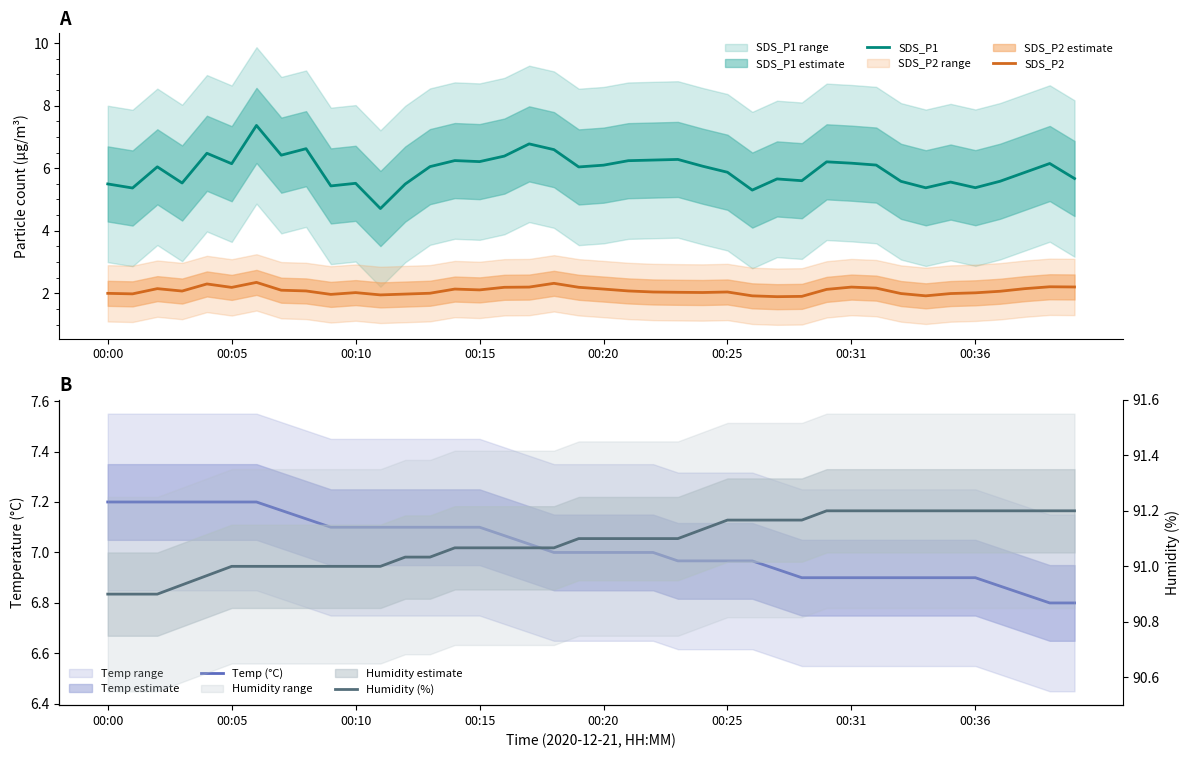

Rank the series by their maximum value, from highest to lowest.

Humidity (%), SDS_P1, Temp (°C), SDS_P2